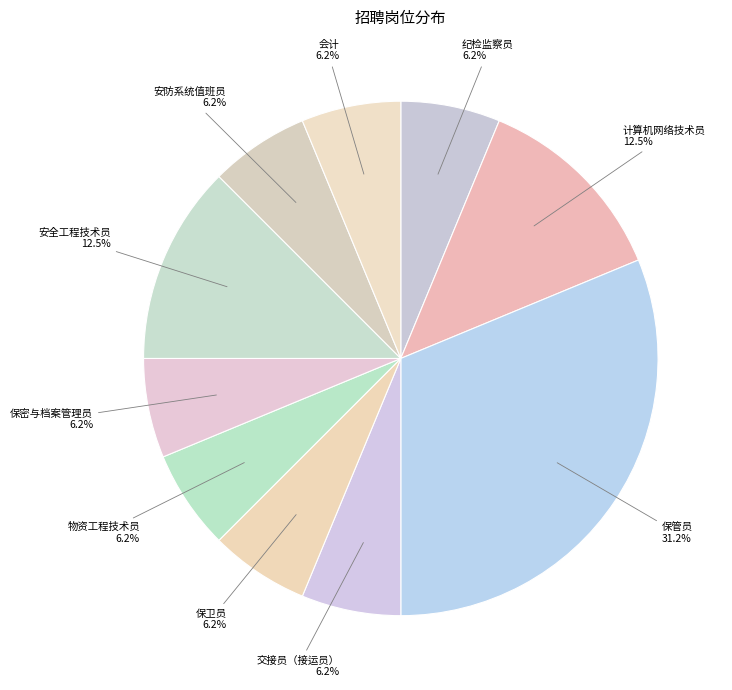

Count the number of slices in the pie.

10